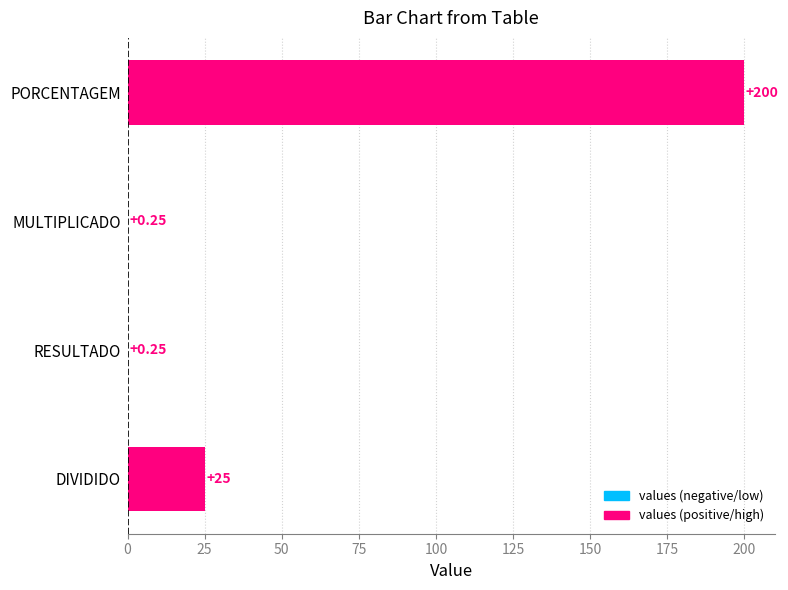

Count the number of data series in this chart.

1